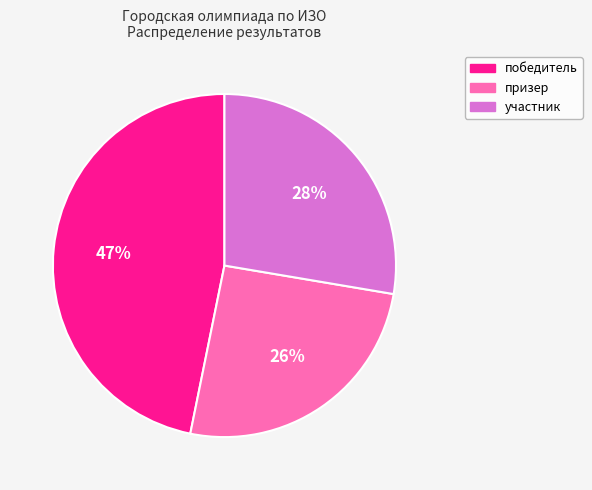

How many segments does this pie chart have?

3